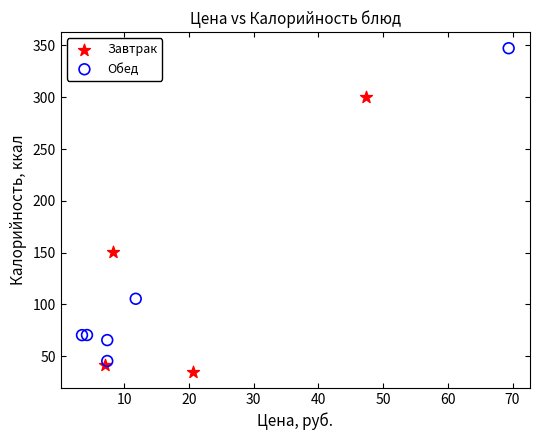

Which series contains the highest Y value?

Обед